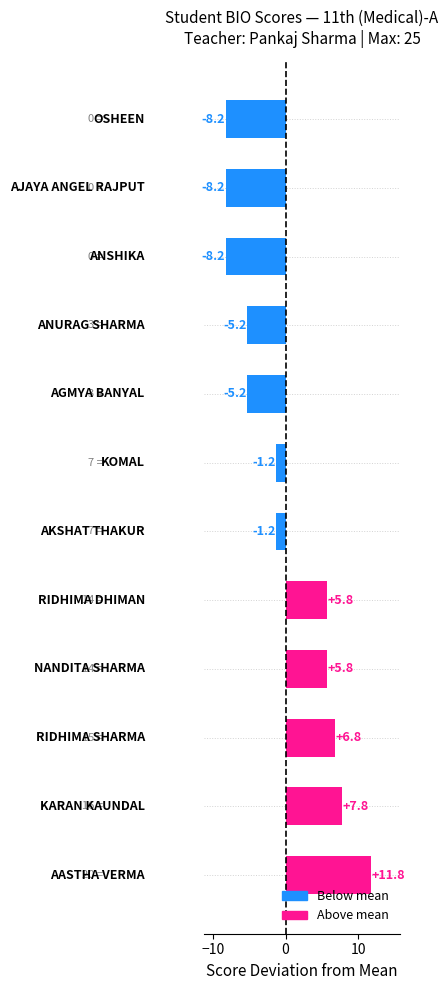

What is the maximum value shown in the chart?

11.8